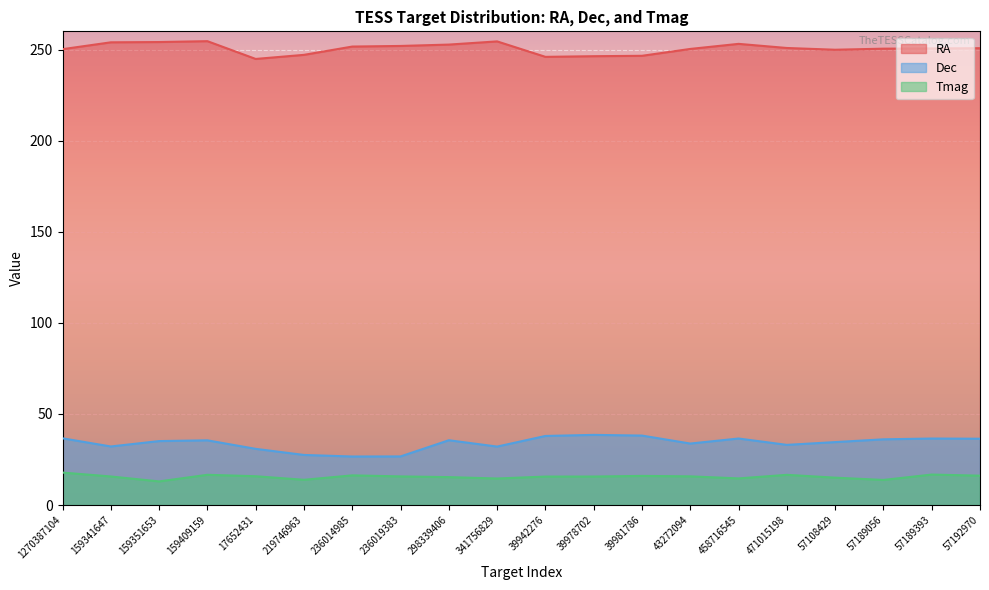

What position from the right is 159351653?

18